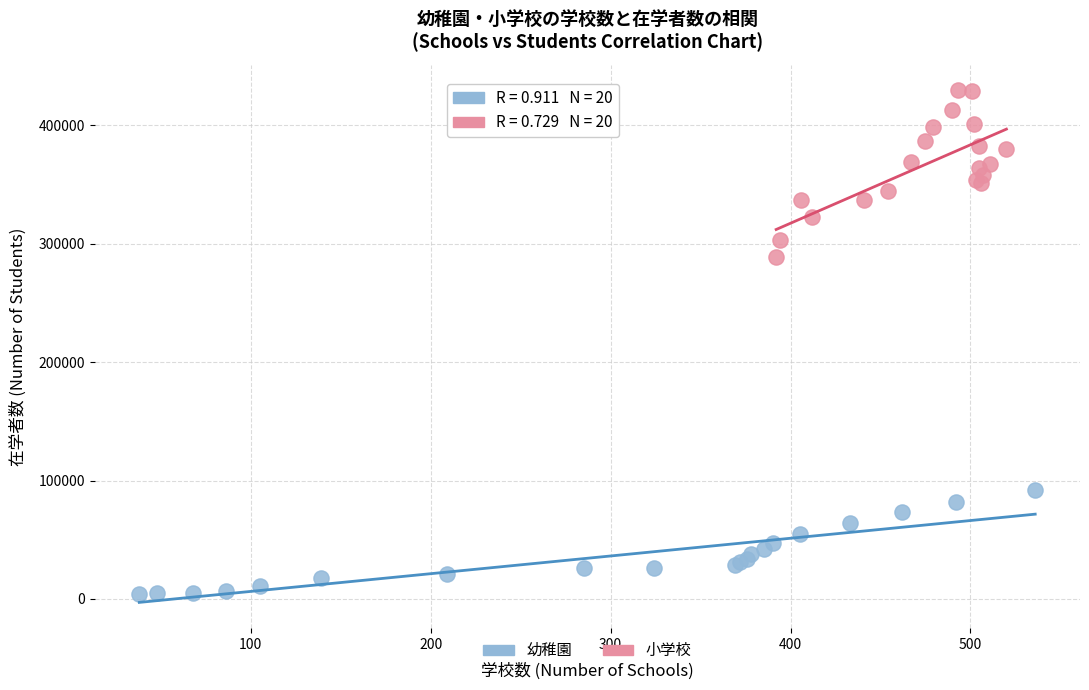

Which series has the largest Y range (max minus min)?

小学校